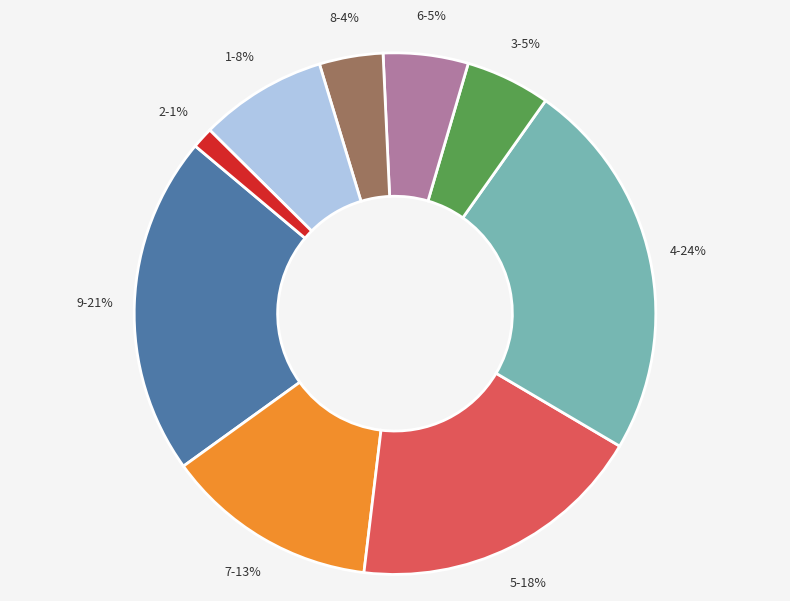

Is the sum of 2 and 4 greater than half?

No